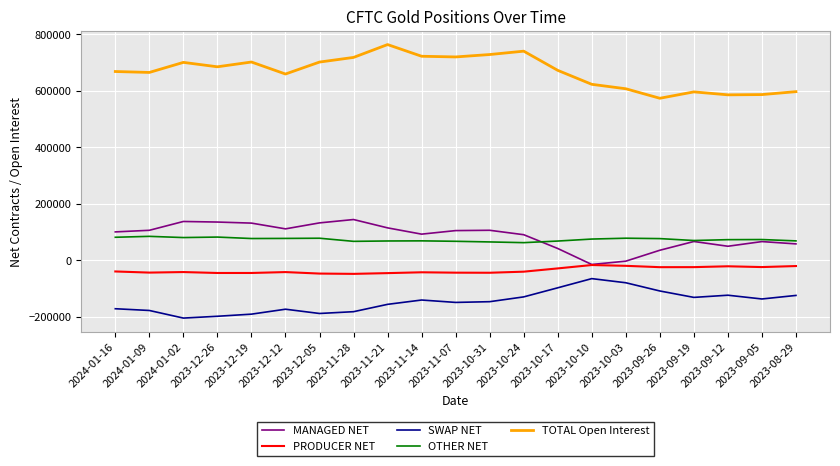

What is the sum of the OTHER NET values at 2023-11-28 and 2023-11-07?

134484